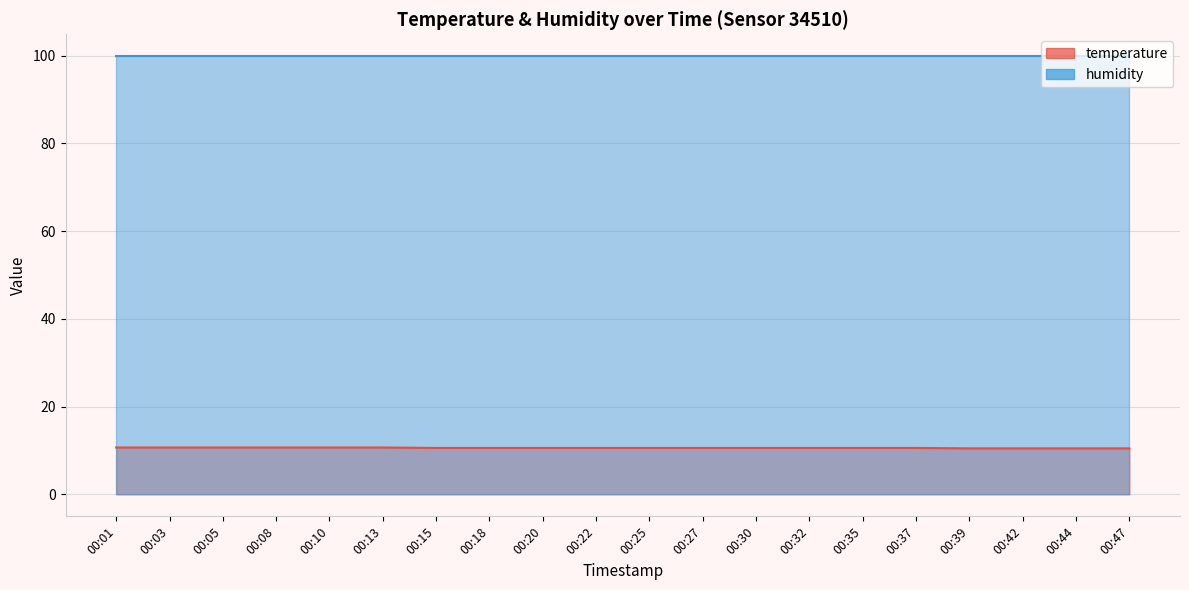

Count the values in the range 10 to 11.

20